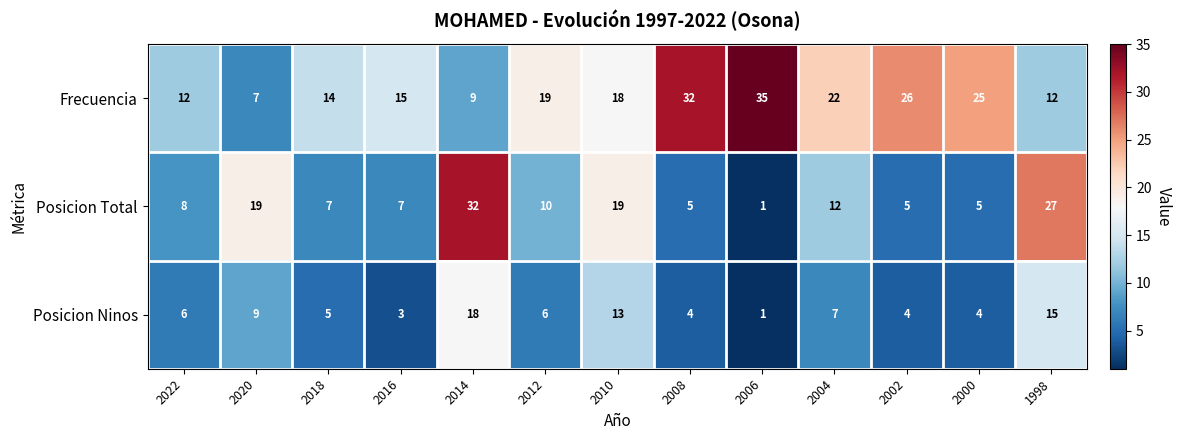

At which label does Posicion Ninos reach its peak?

2014